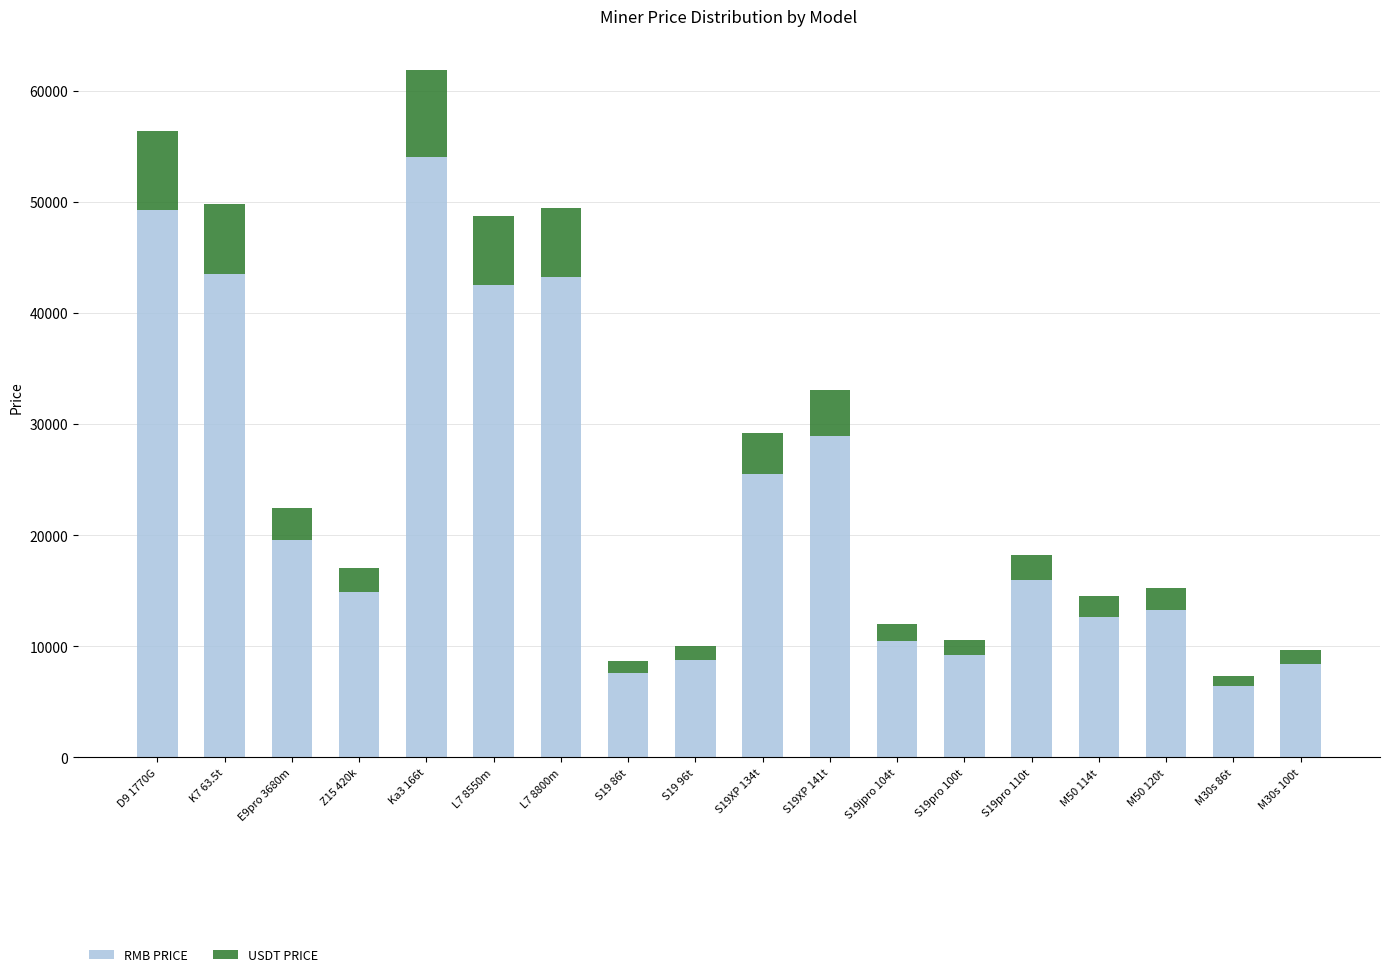

At which category is the sum across all series the highest?

Ka3 166t